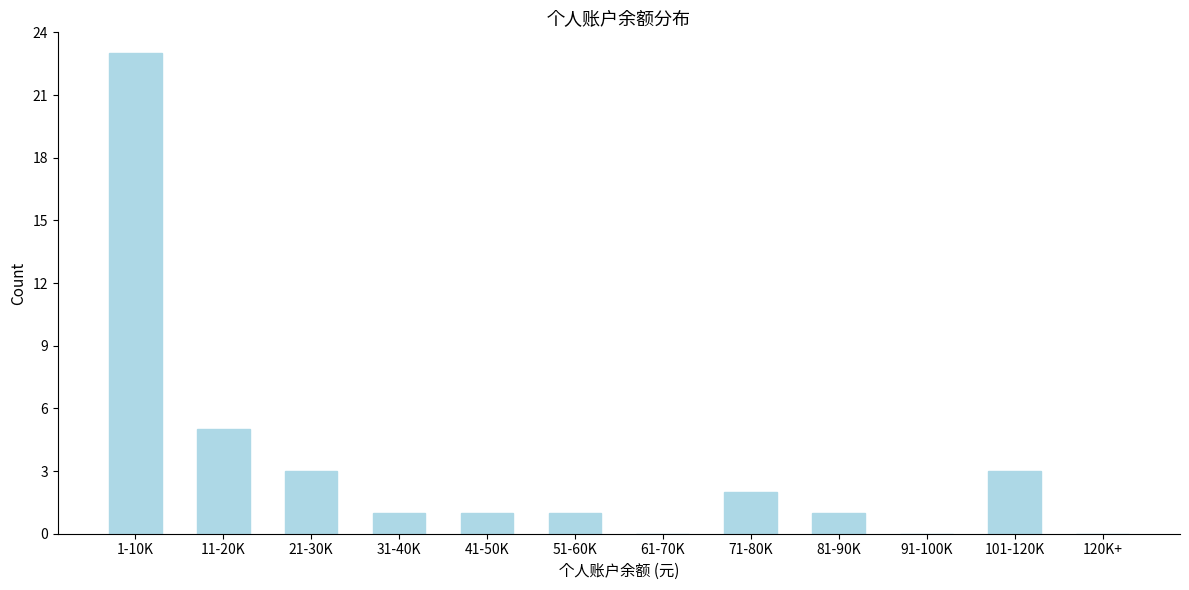

Reading left to right, transcribe all the data shown in this chart.

1-10K=23	11-20K=5	21-30K=3	31-40K=1	41-50K=1	51-60K=1	61-70K=0	71-80K=2	81-90K=1	91-100K=0	101-120K=3	120K+=0